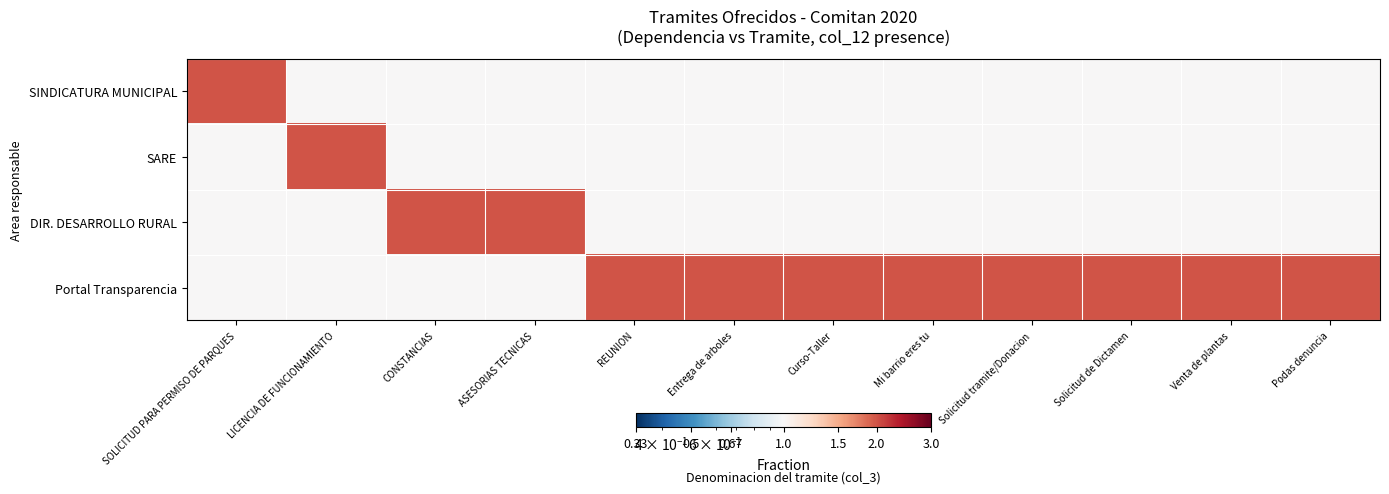

Which has a higher value, Solicitud tramite/Donacion or Podas denuncia?

Solicitud tramite/Donacion